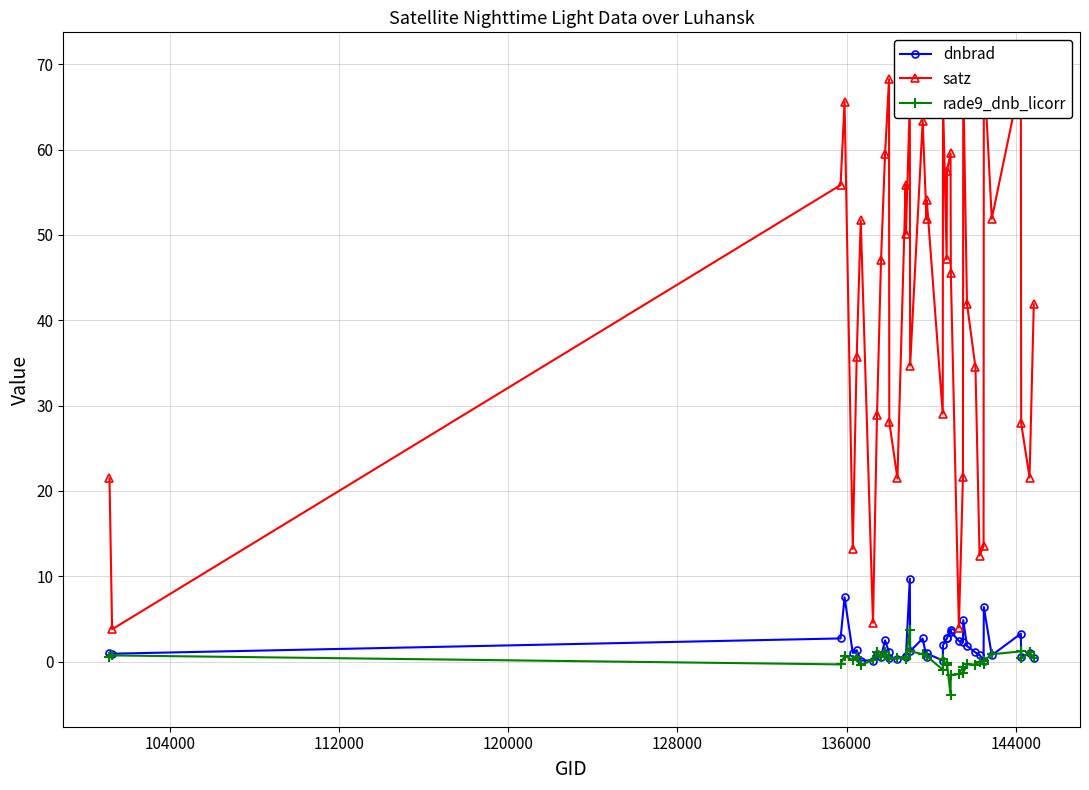

True or false: dnbrad has more than 0 points higher than both neighbors.

True